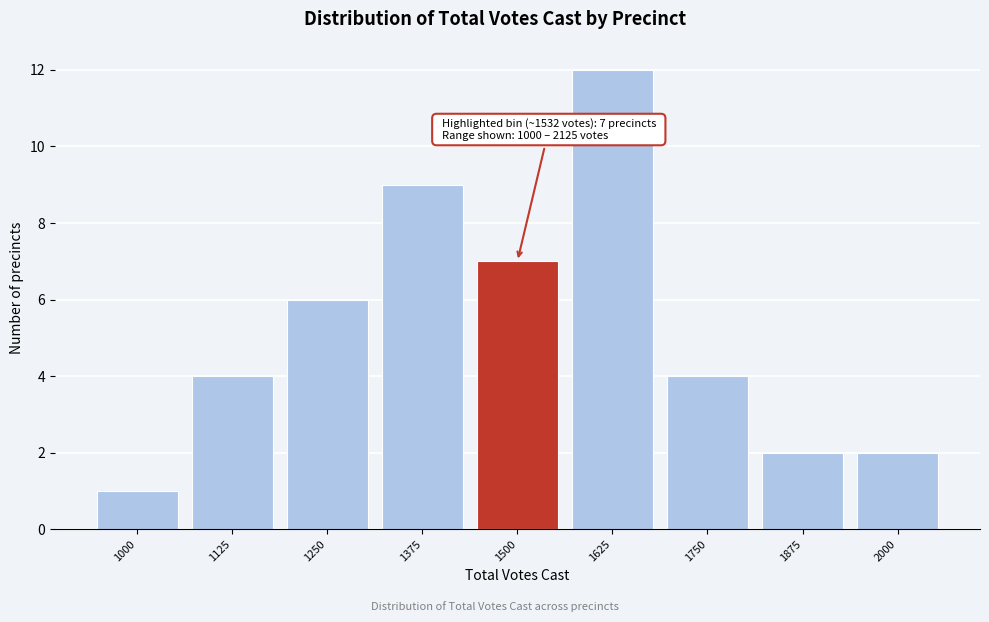

Reading left to right, what are all the values shown in this chart?

1	4	6	9	7	12	4	2	2